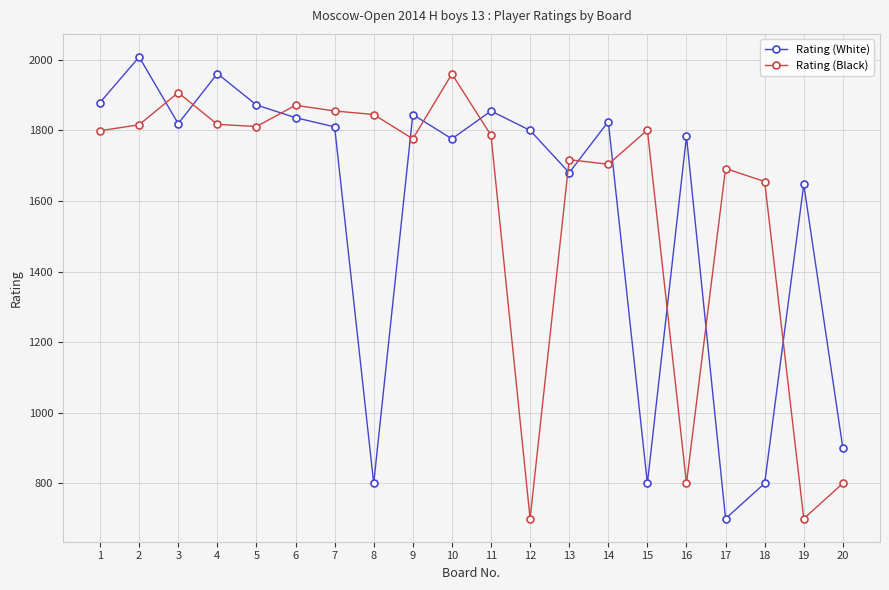

Which series has the widest spread of values?

Rating (White)